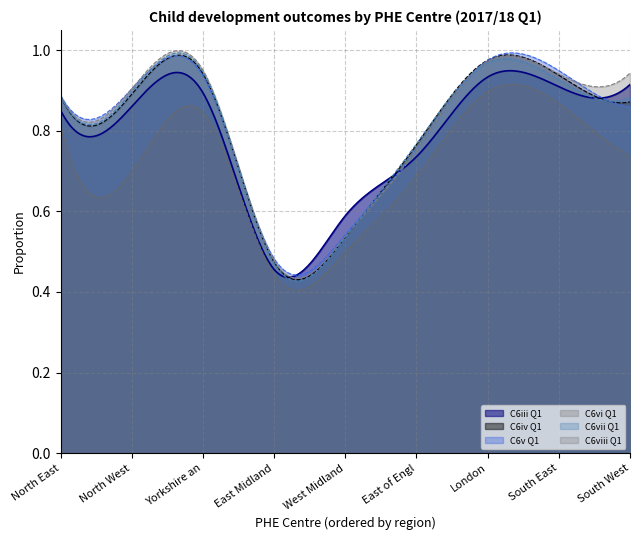

Rank the categories by C6iii Q1 value from lowest to highest.

East Midlands, West Midlands, East of England, North East, North West, Yorkshire and The Humber, South East, South West, London